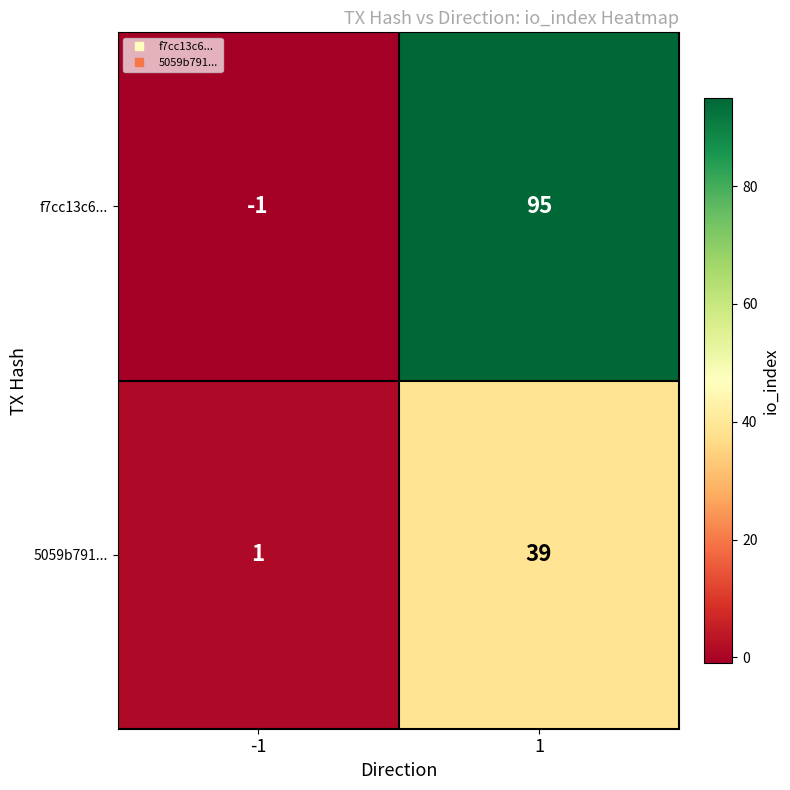

What is the sum of the f7cc13c6... values at -1 and 1?

94